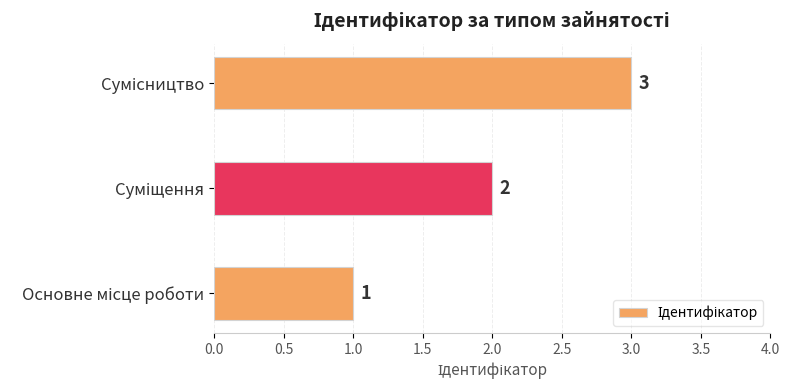

What is the sum of all values?

6